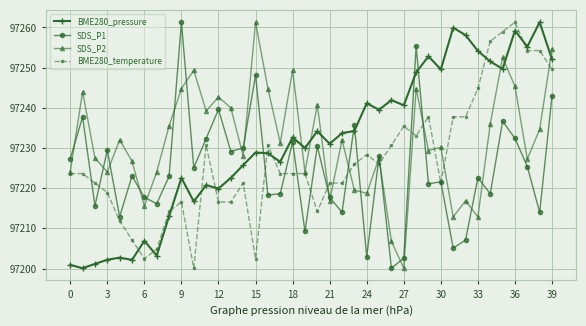

What is the maximum value for BME280_pressure?

97261.3